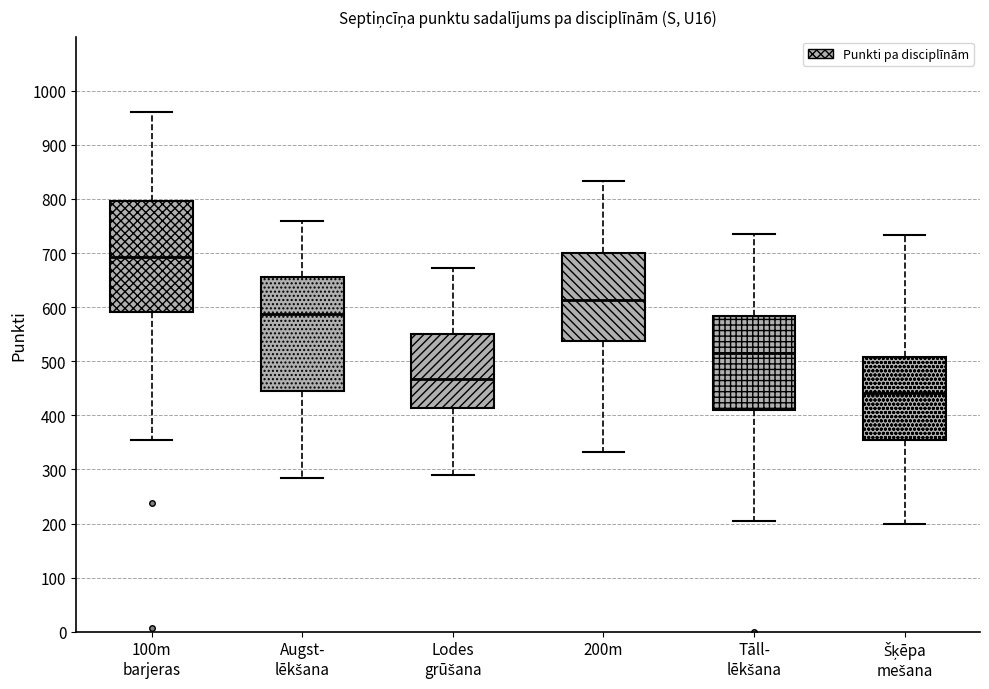

Which box has the highest median line?

100m barjeras